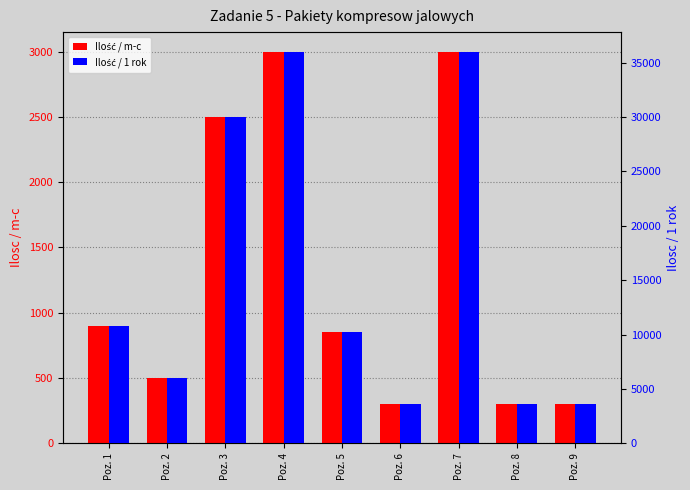

Reading left to right, extract all data points from this chart.

Ilość / m-c: 900	500	2500	3000	850	300	3000	300	300
Ilość / 1 rok: 10800	6000	30000	36000	10200	3600	36000	3600	3600